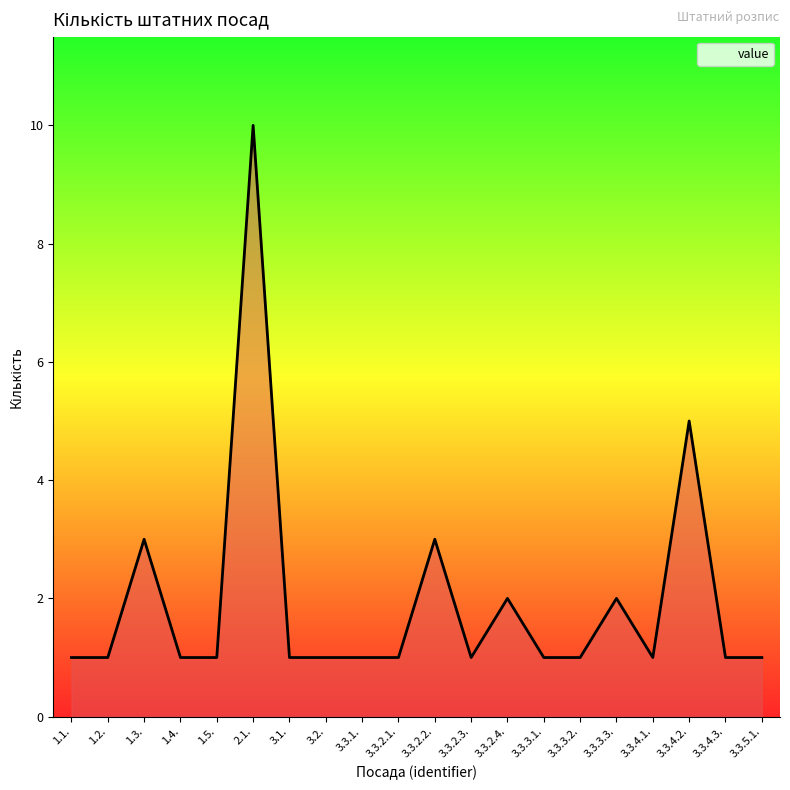

Reading left to right, extract all data points from this chart.

1	1	3	1	1	10	1	1	1	1	3	1	2	1	1	2	1	5	1	1